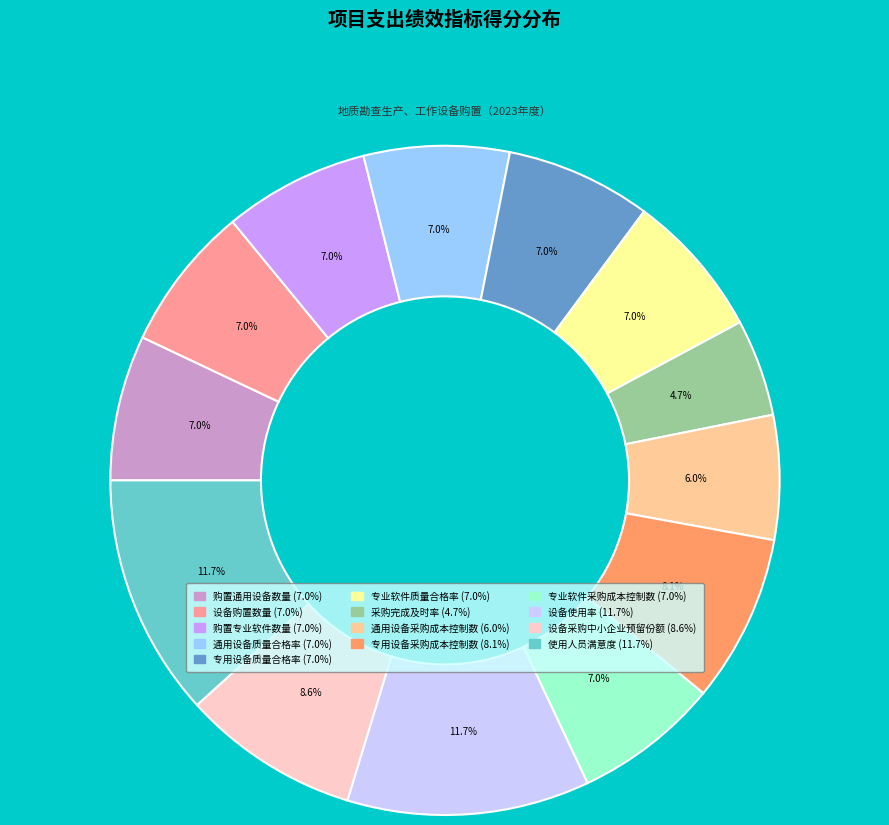

Which category has the smallest portion of the pie?

采购完成及时率